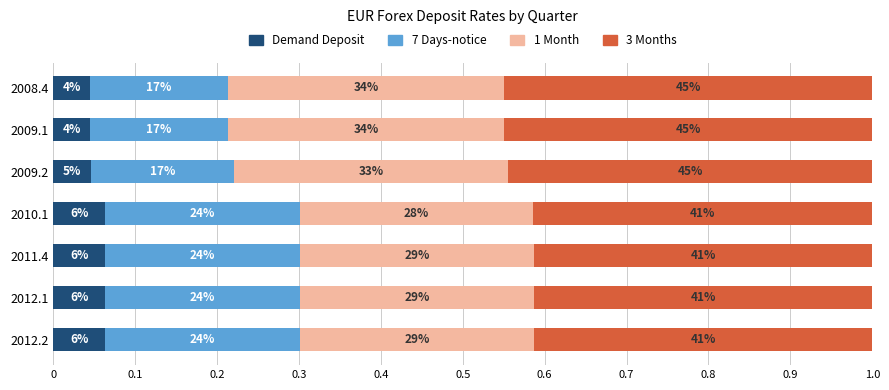

List the series in order of their overall mean, lowest first.

Demand Deposit, 7 Days-notice, 1 Month, 3 Months